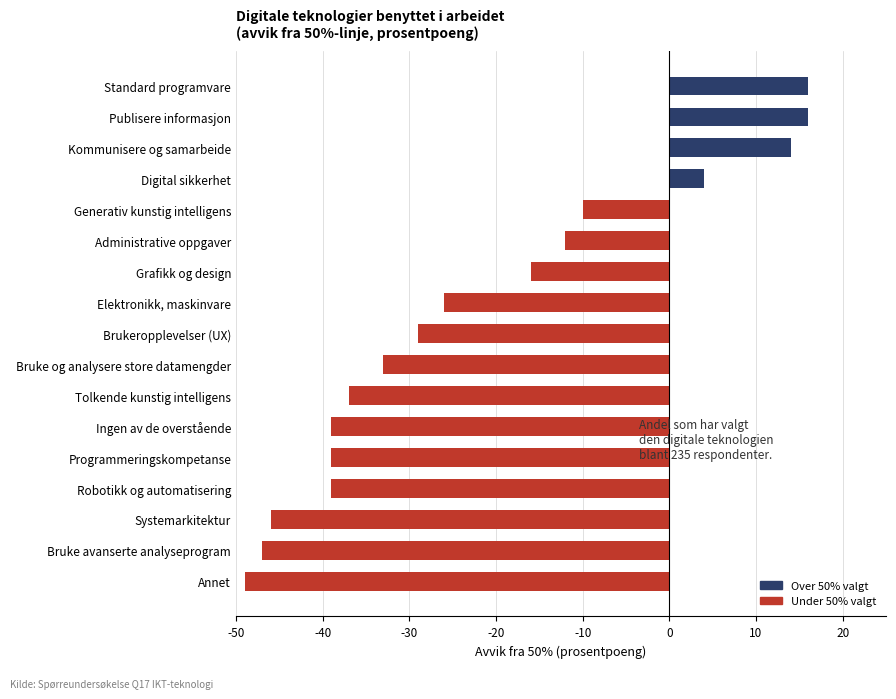

Reading bottom to top, extract all data points from this chart.

Annet=-49	Bruke avanserte analyseprogram=-47	Systemarkitektur=-46	Robotikk og automatisering=-39	Programmeringskompetanse=-39	Ingen av de overstående=-39	Tolkende kunstig intelligens=-37	Bruke og analysere store datamengder=-33	Brukeropplevelser (UX)=-29	Elektronikk, maskinvare=-26	Grafikk og design=-16	Administrative oppgaver=-12	Generativ kunstig intelligens=-10	Digital sikkerhet=4	Kommunisere og samarbeide=14	Publisere informasjon=16	Standard programvare=16